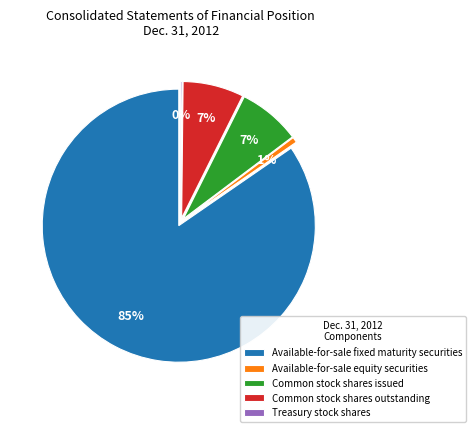

Rank the categories by value from lowest to highest.

Treasury stock shares, Available-for-sale equity securities, Common stock shares outstanding, Common stock shares issued, Available-for-sale fixed maturity securities